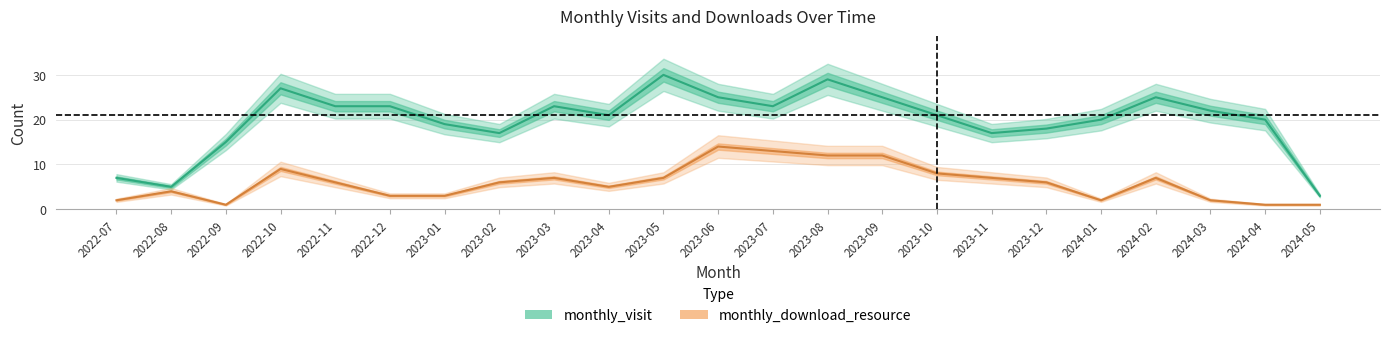

True or false: monthly_download_resource and monthly_visit cross at least once.

False